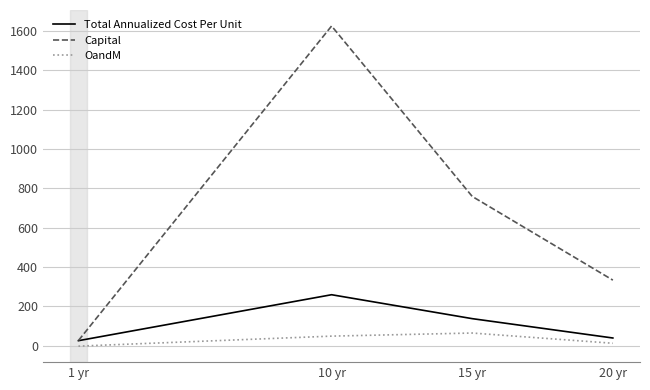

In OandM, how many points are higher than both neighbors (excluding endpoints)?

1